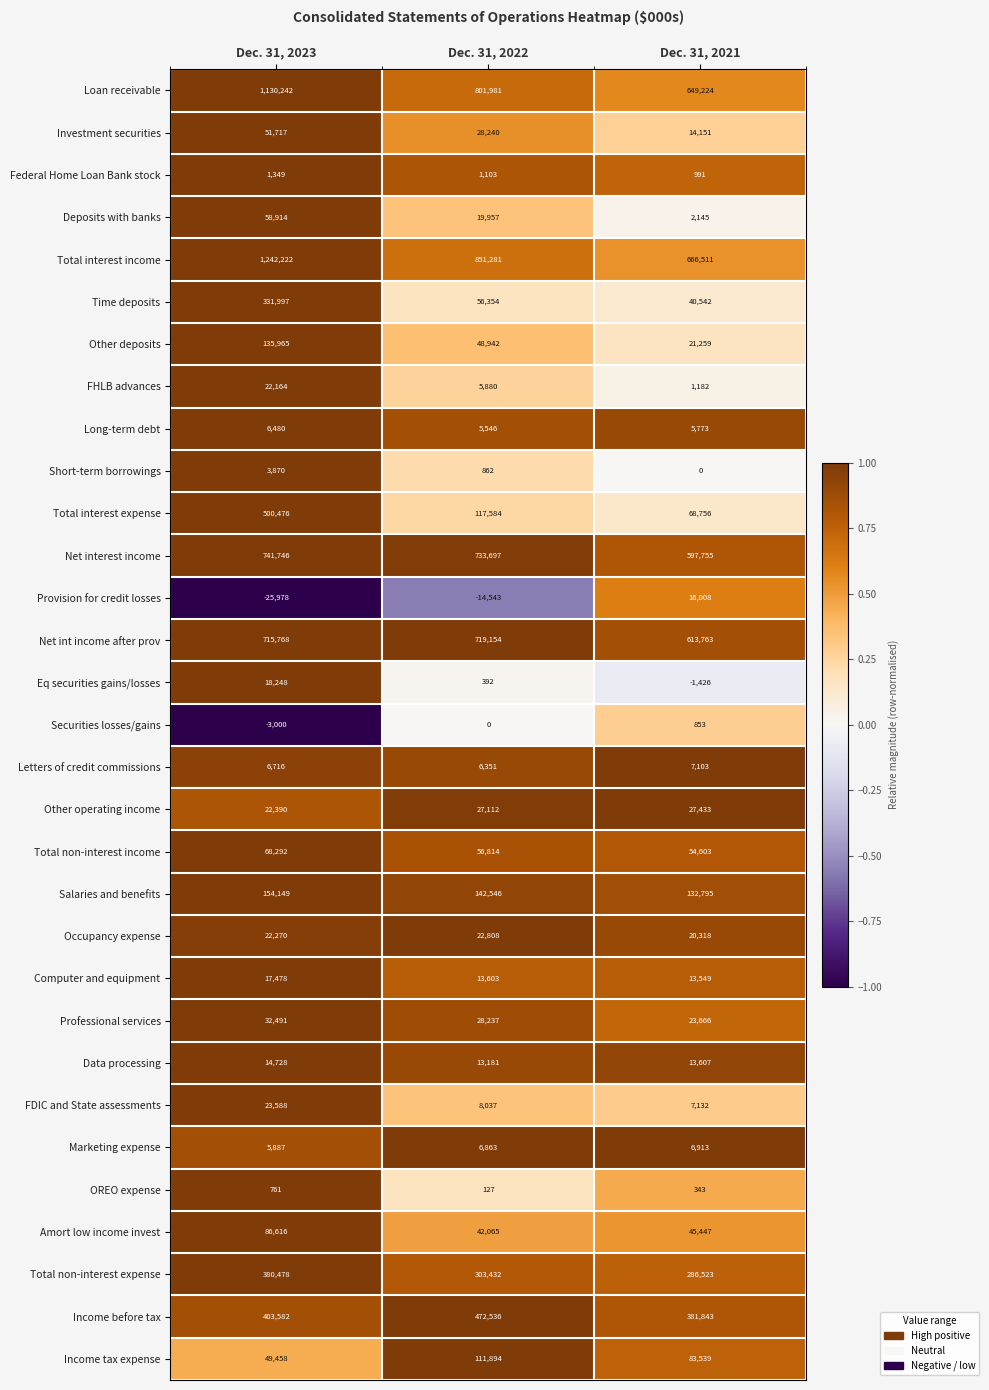

Count the Loan receivable values in the range 649224 to 1130242.

3